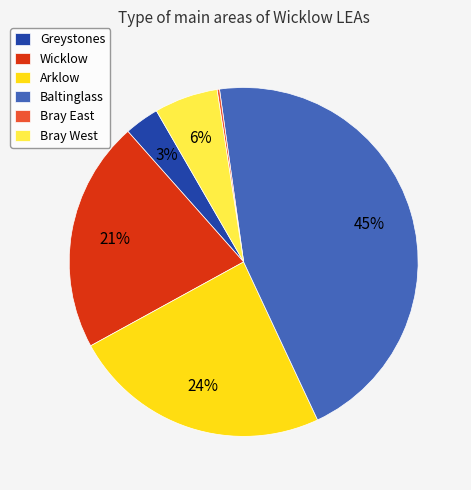

Which has a higher value, Bray West or Greystones?

Bray West